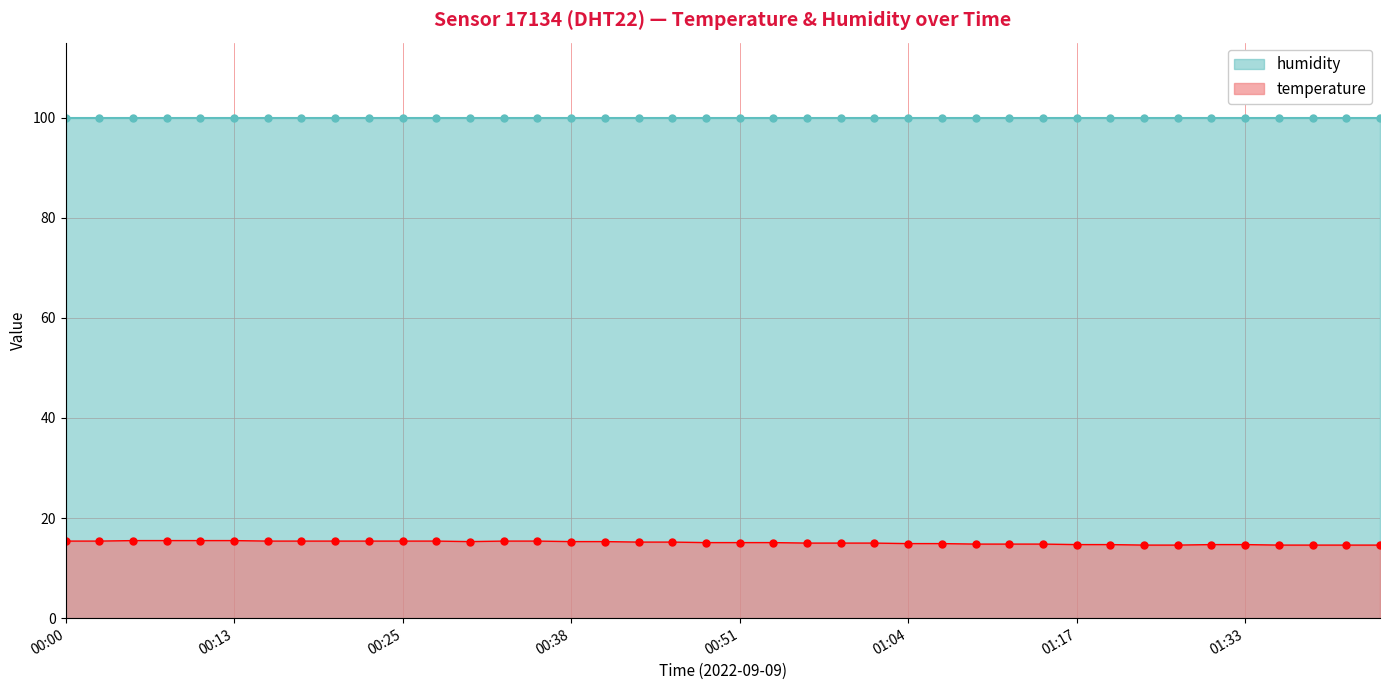

Rank the categories by value from highest to lowest.

00:05, 00:07, 00:10, 00:13, 00:00, 00:02, 00:15, 00:18, 00:20, 00:23, 00:25, 00:28, 00:33, 00:36, 00:31, 00:38, 00:41, 00:43, 00:46, 00:49, 00:51, 00:54, 00:57, 00:59, 01:02, 01:04, 01:07, 01:09, 01:12, 01:15, 01:17, 01:20, 01:31, 01:33, 01:22, 01:28, 01:36, 01:38, 01:41, 01:43